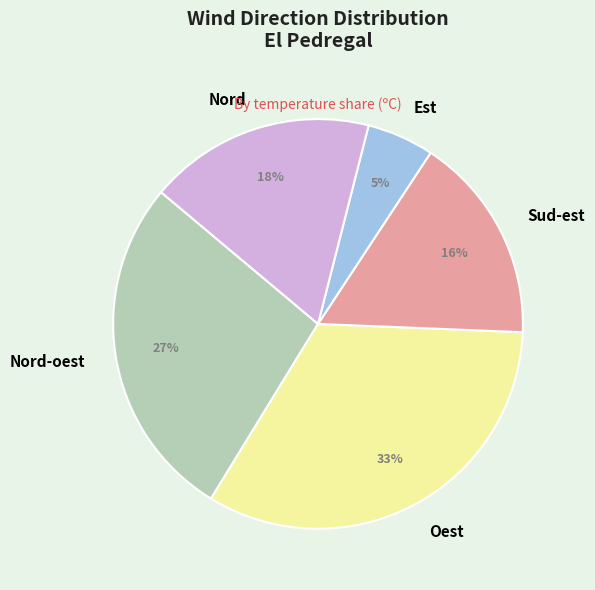

How many segments does this pie chart have?

5